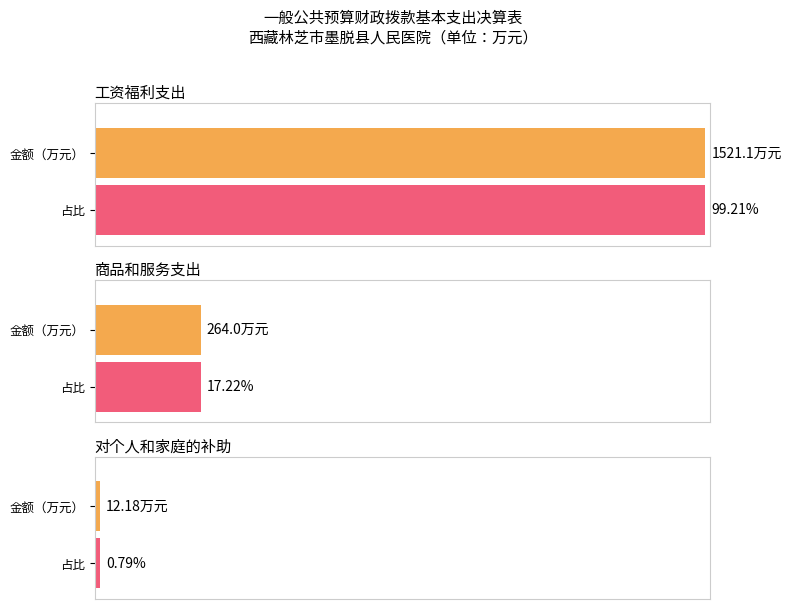

The chart shows a value of 879.6 at 工资福利支出. True or false?

False